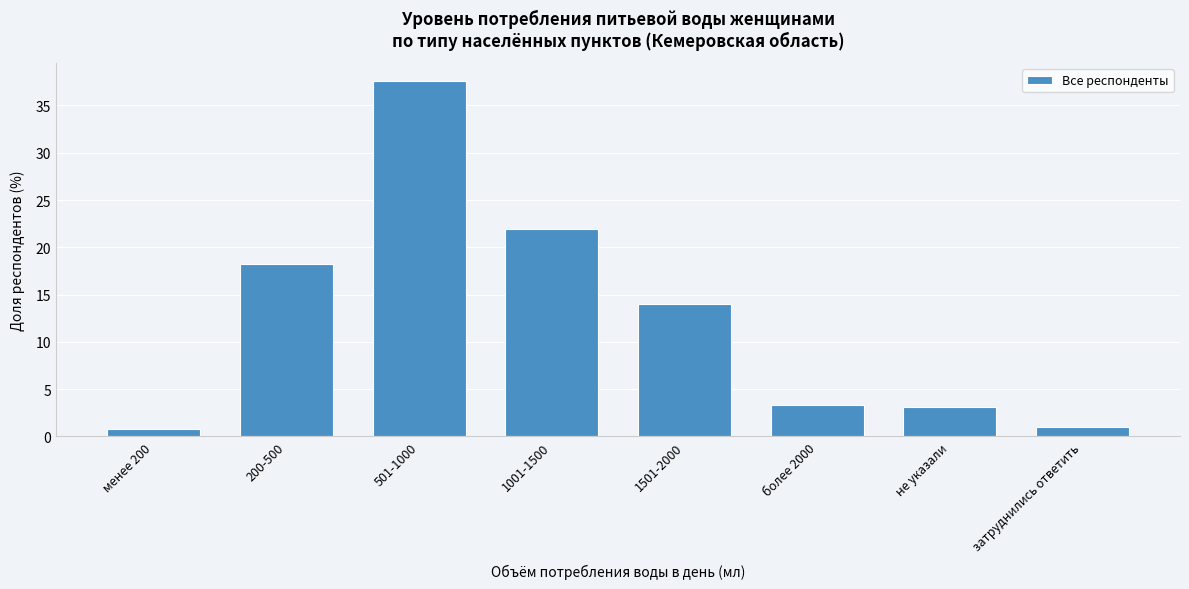

Reading left to right, list all the values displayed in this chart.

менее 200=0.8	200-500=18.2	501-1000=37.6	1001-1500=21.9	1501-2000=14.0	более 2000=3.4	не указали=3.1	затруднились ответить=1.0